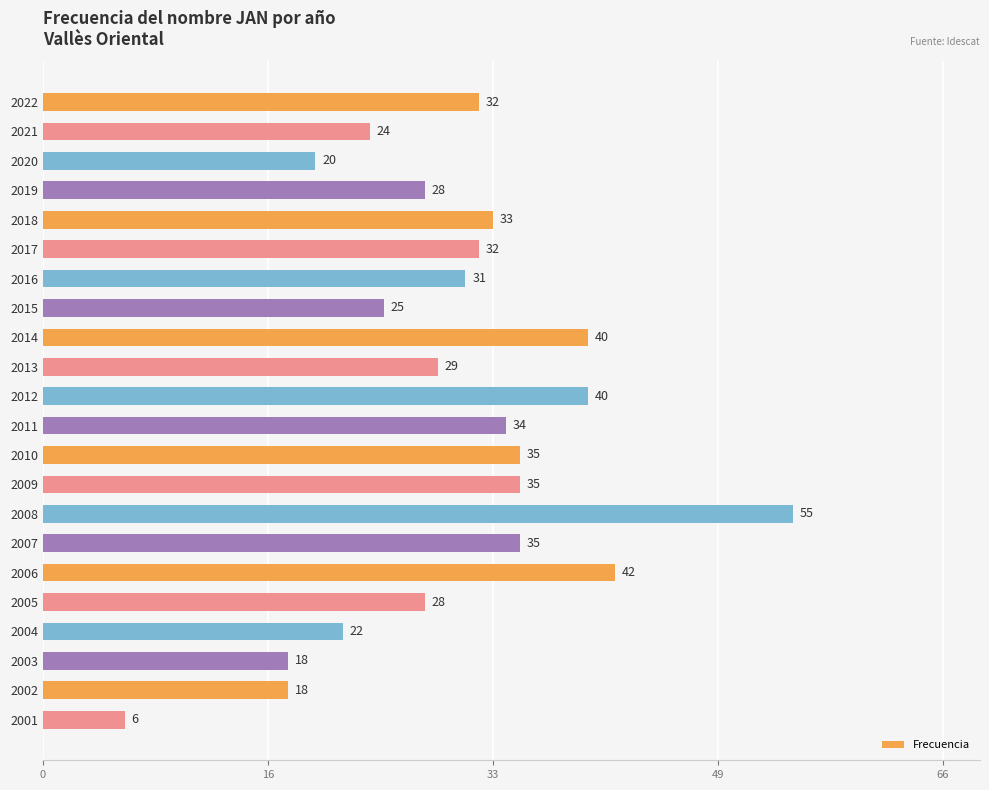

Which category has the highest value across all series?

2008